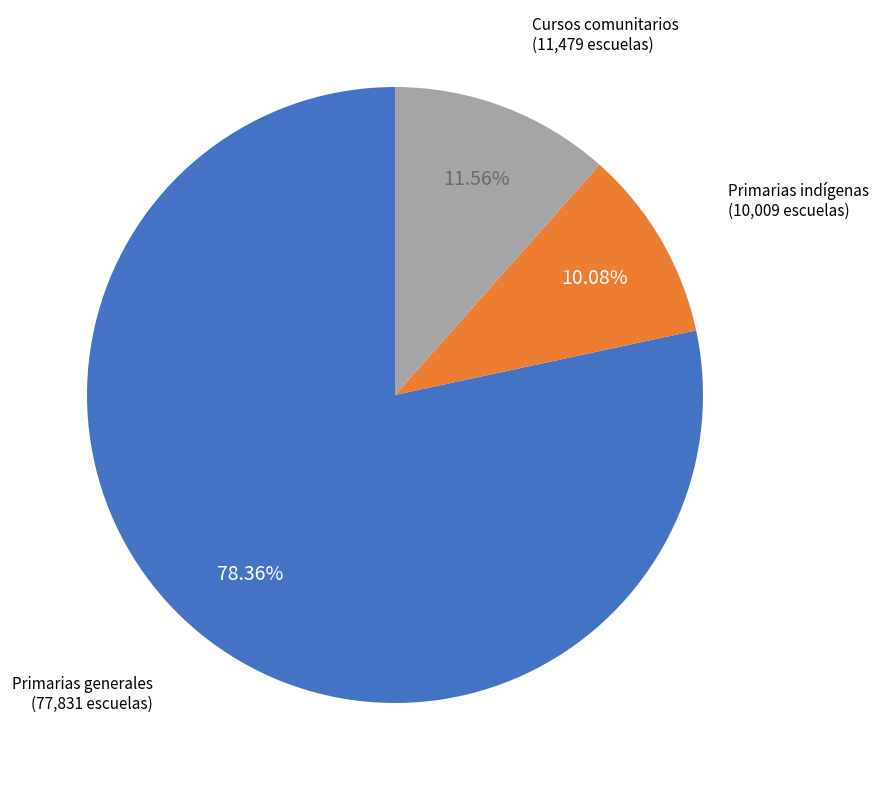

What is the total percentage of Primarias generales and Cursos comunitarios?

89.9%